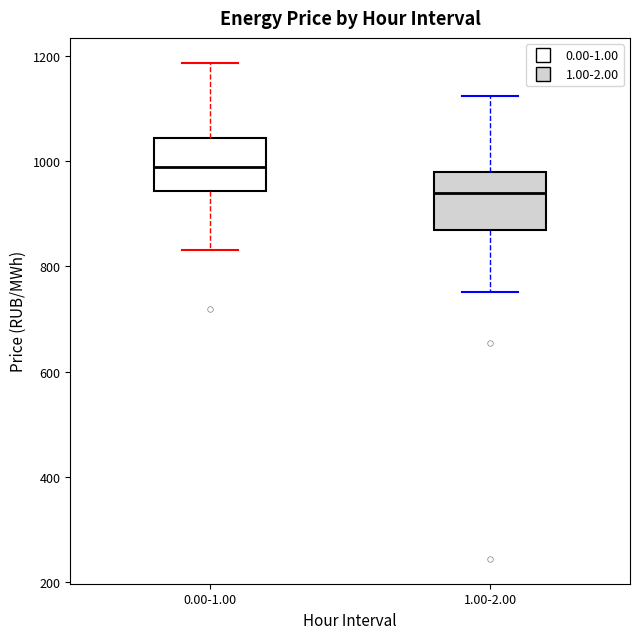

Which box's median line is the lowest?

1.00-2.00